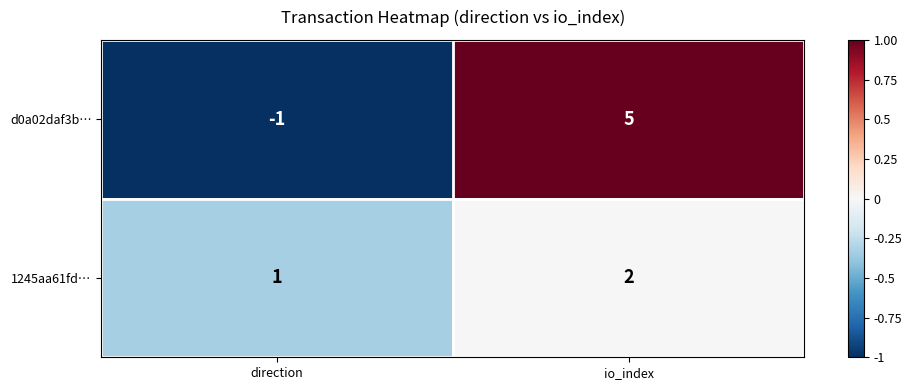

How many data points does each series have?

2